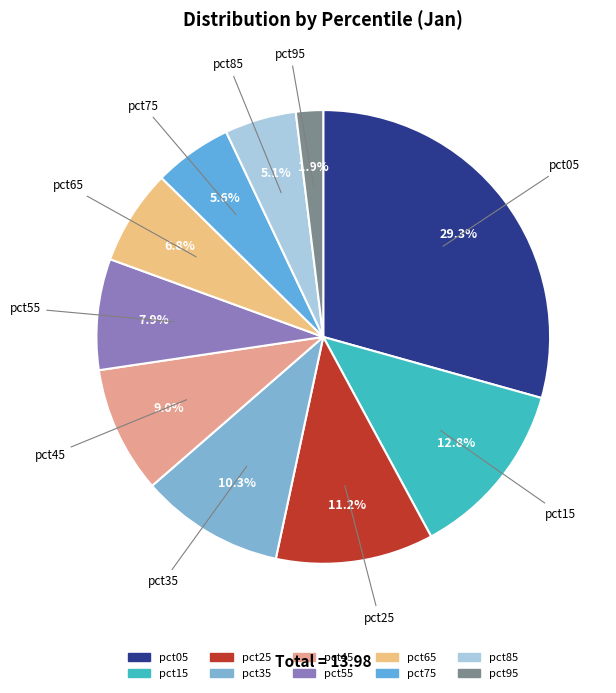

How much of the chart is everything except pct85?

94.9%